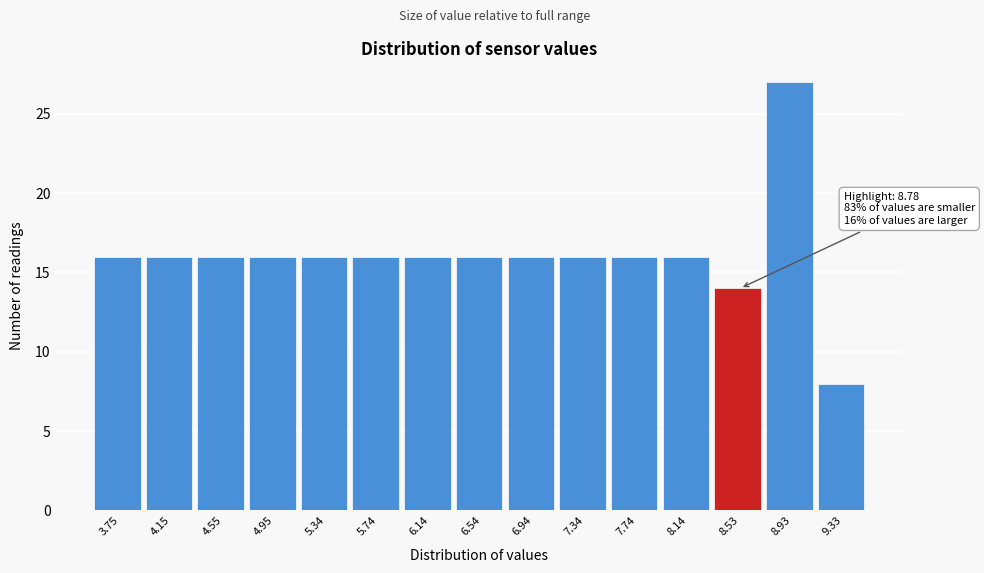

Reading right to left, transcribe all the data shown in this chart.

8	27	14	16	16	16	16	16	16	16	16	16	16	16	16